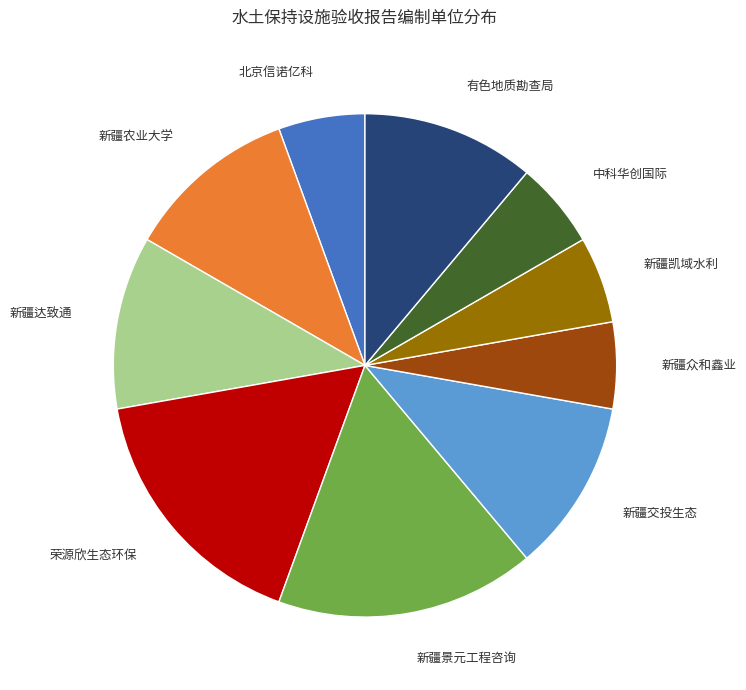

Count the number of slices in the pie.

10